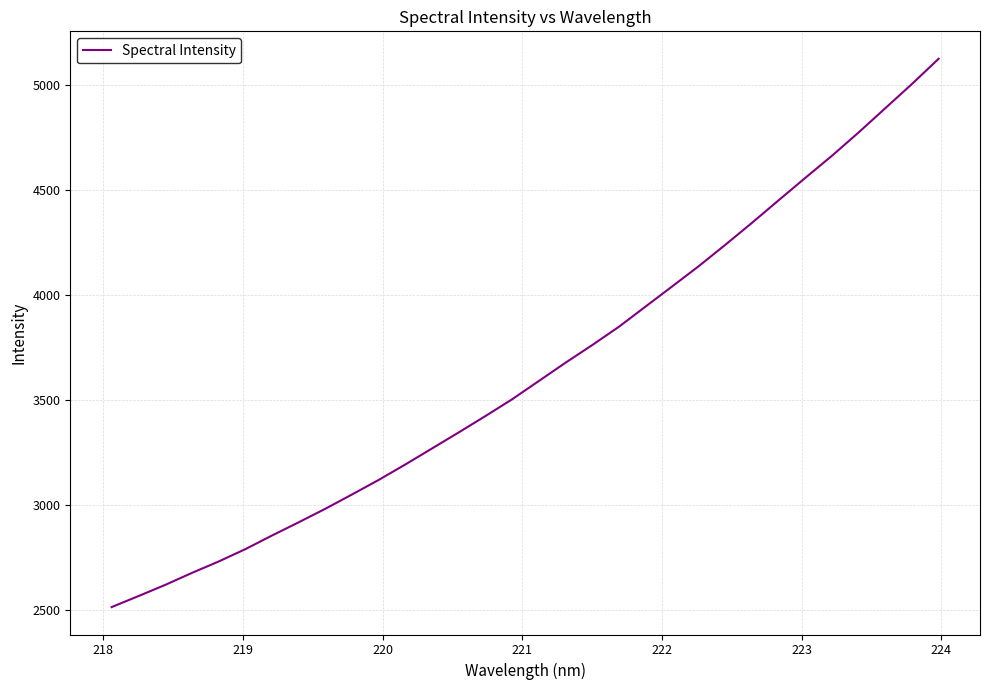

What is the minimum value shown in the chart?

2512.9